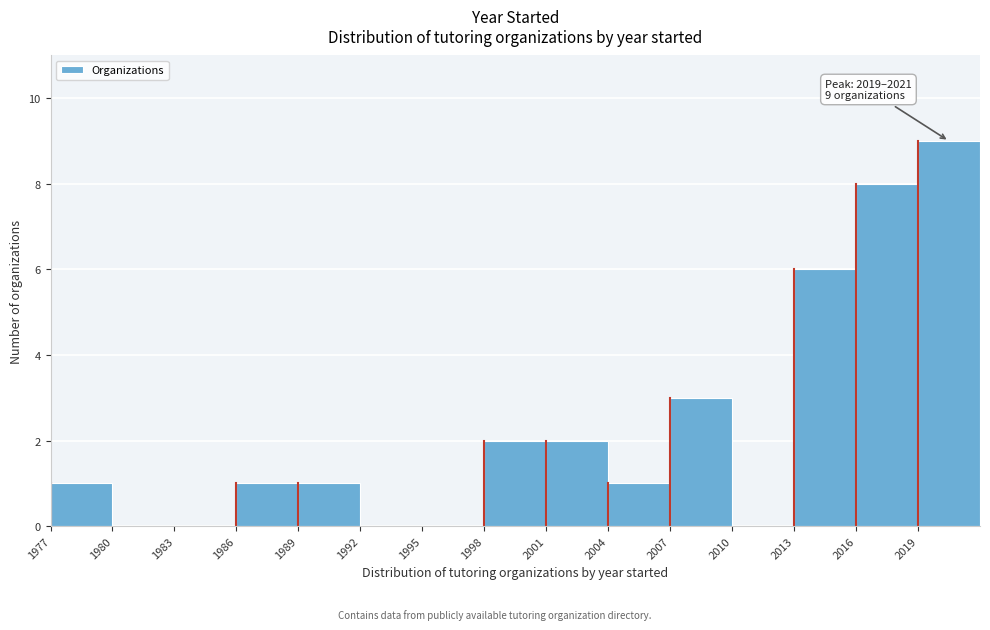

Reading left to right, extract all data points from this chart.

1977=1	1980=0	1983=0	1986=1	1989=1	1992=0	1995=0	1998=2	2001=2	2004=1	2007=3	2010=0	2013=6	2016=8	2019=9